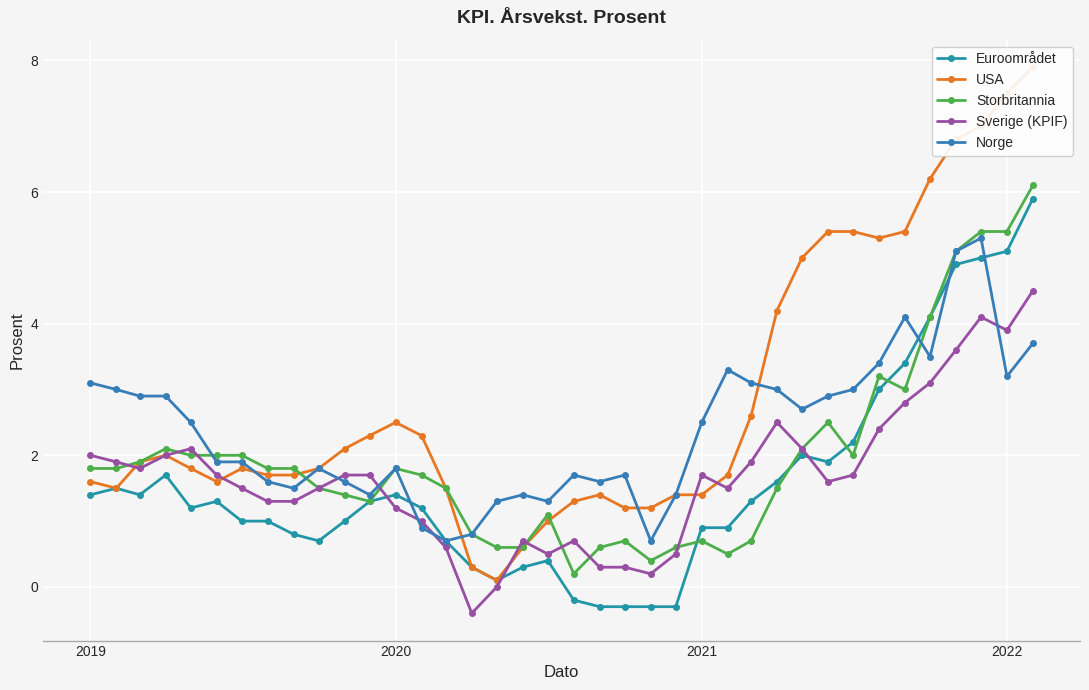

How many lines are shown in the chart?

5